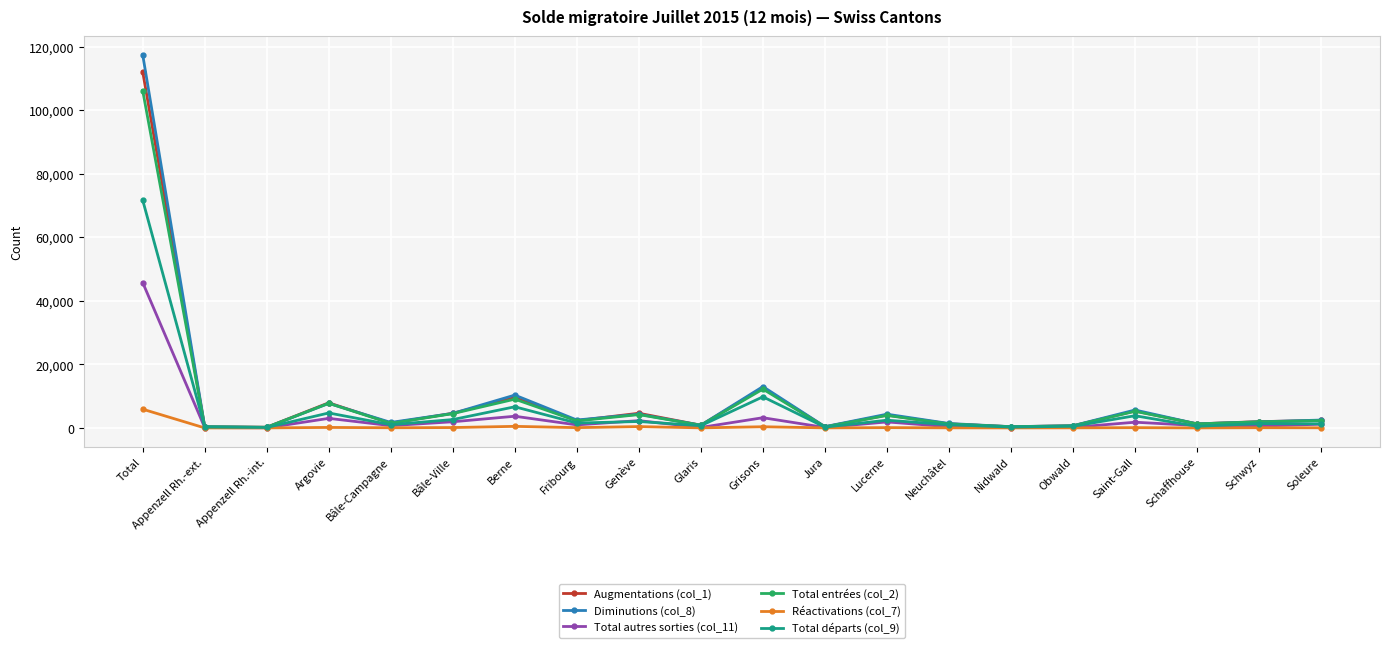

At which category is the sum across all series the highest?

Total